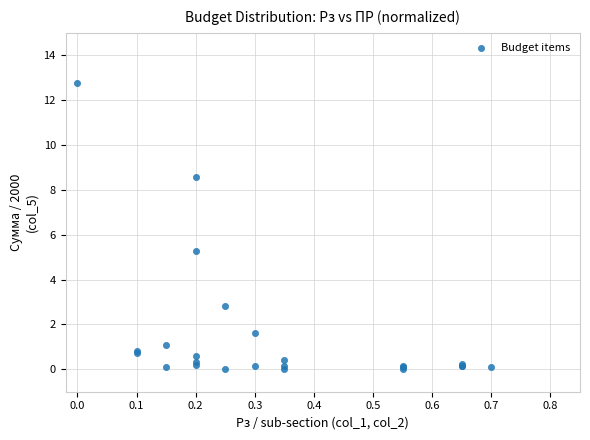

What Y value in the scatter plot is closest to 6?

5.3